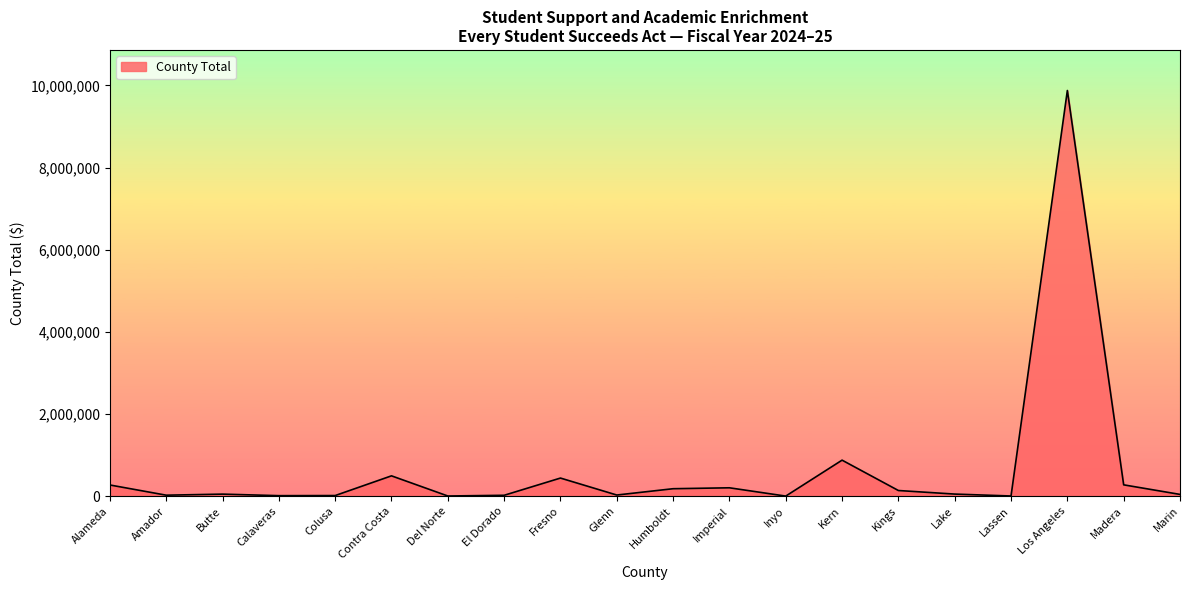

What is the difference between the maximum and minimum values?

9877841